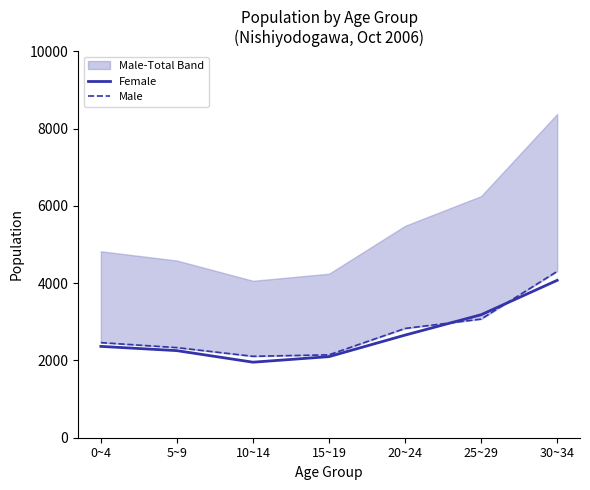

What value does the Female series have at 0~4, to the nearest 100?

2400